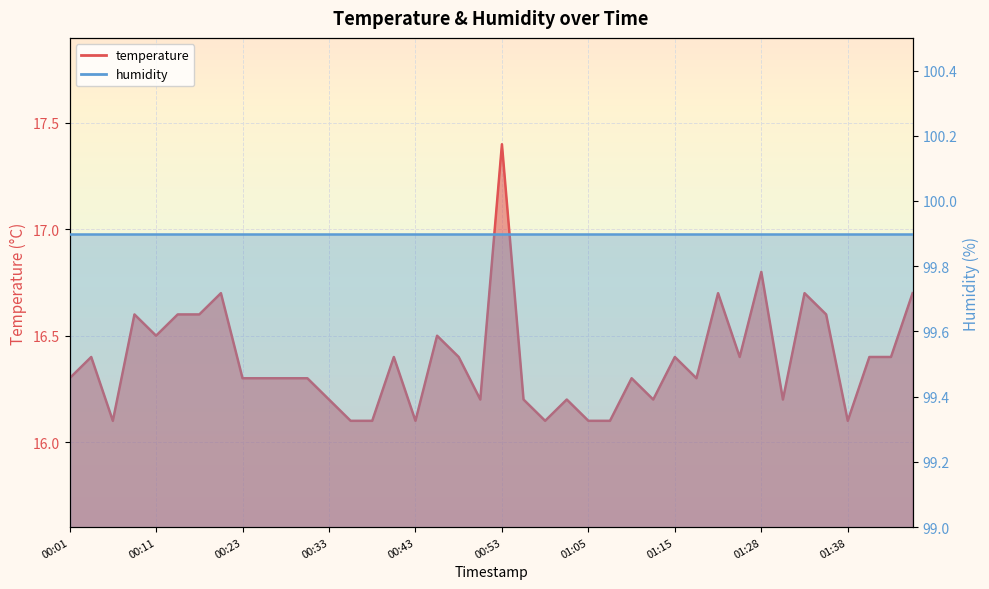

What is the sum of all values?

655.3